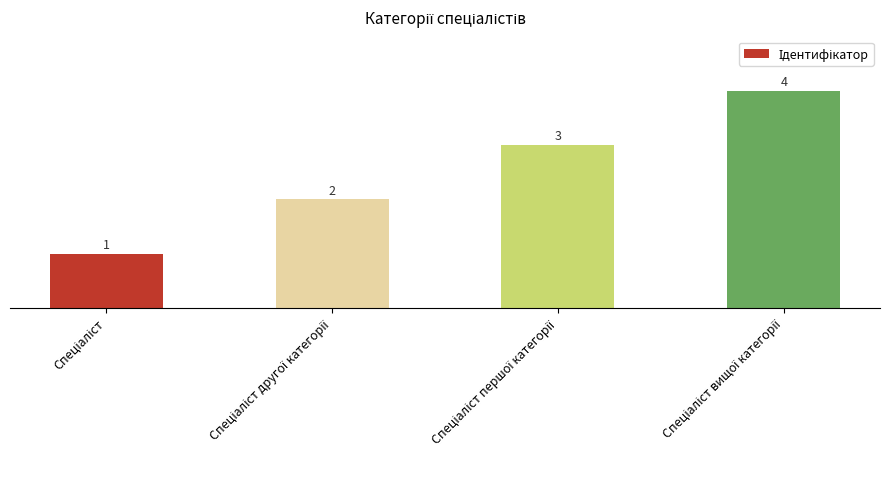

Count the values in the range 2 to 4.

3